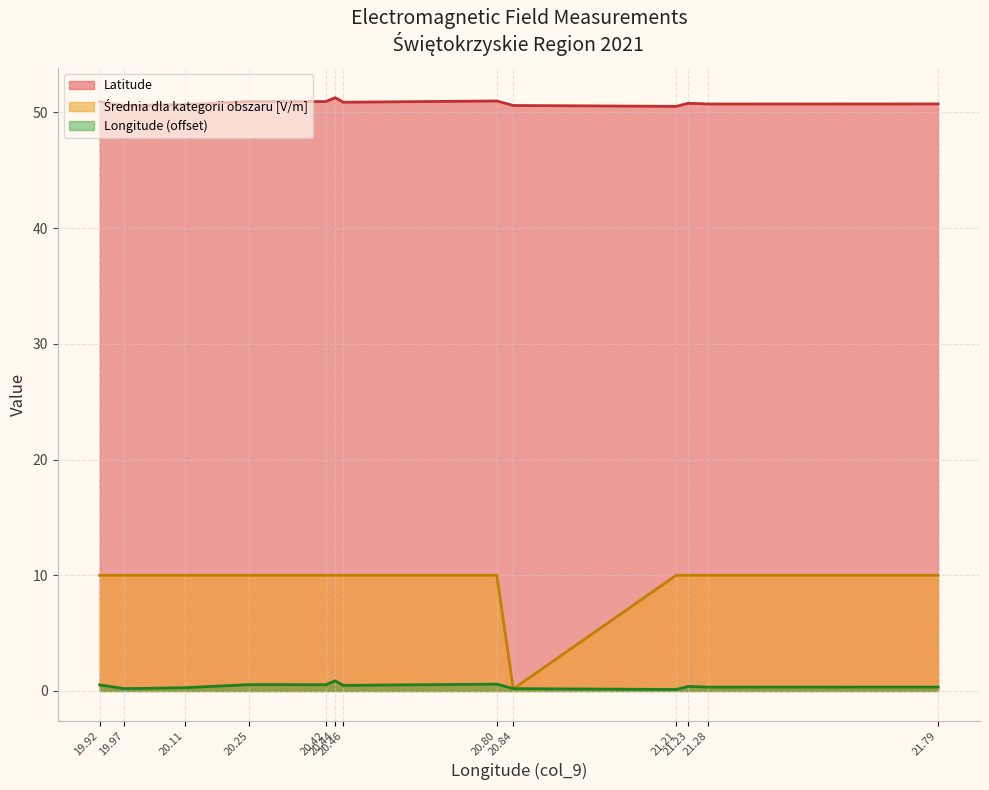

Which series has the largest total across all categories?

Latitude